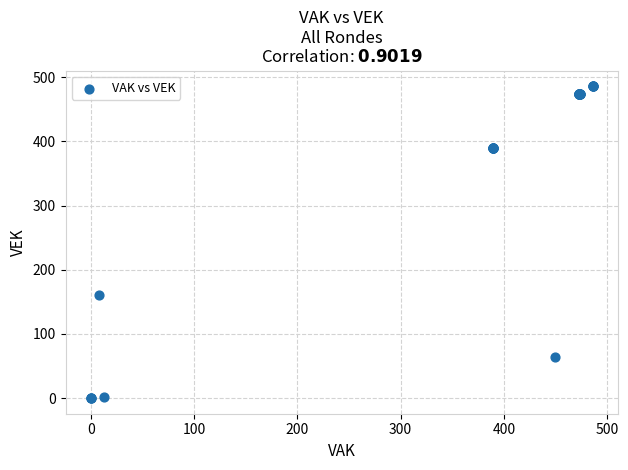

What Y value in the scatter plot is closest to 243?

160